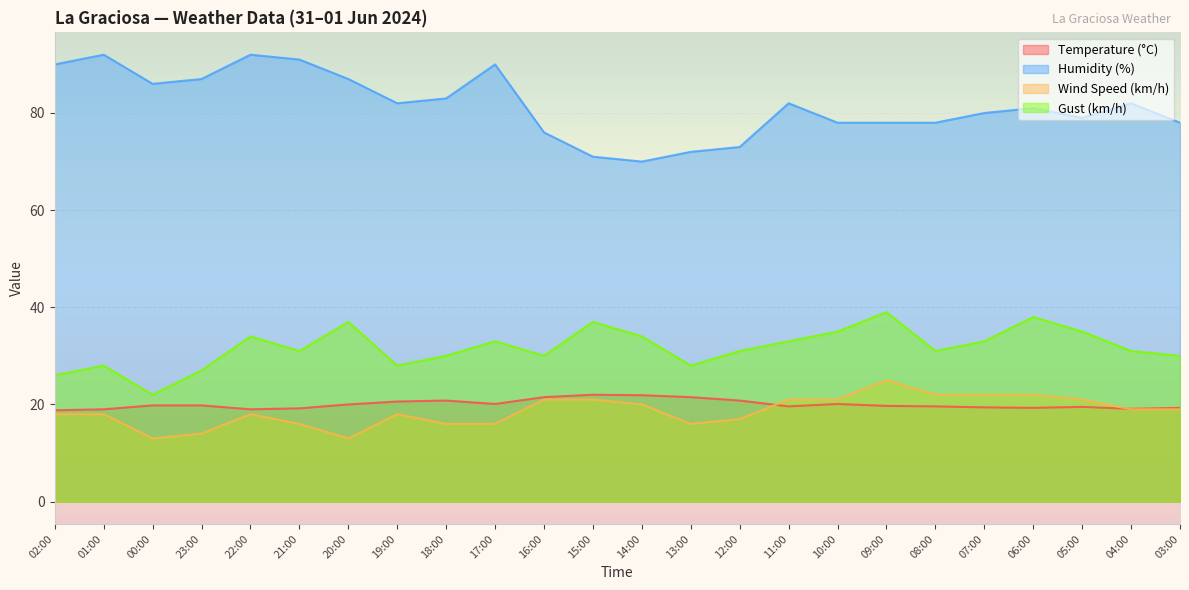

What is the difference between the maximum and minimum values in the Wind Speed (km/h) series?

12.0